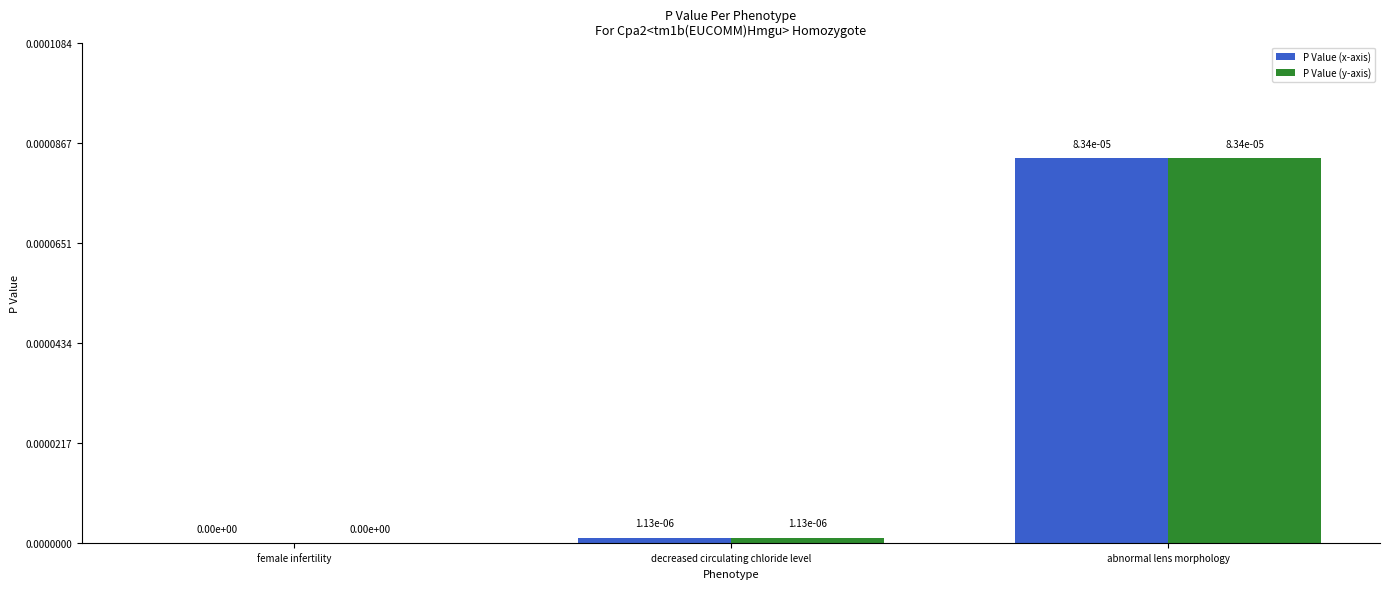

The value of P Value (x-axis) at female infertility is 0.0. True or false?

True